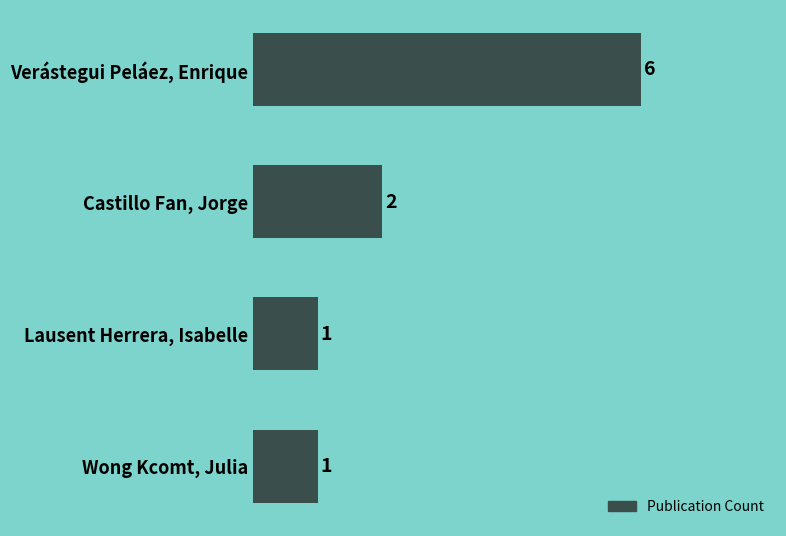

Where is the data nearest to the value 3?

Castillo Fan, Jorge